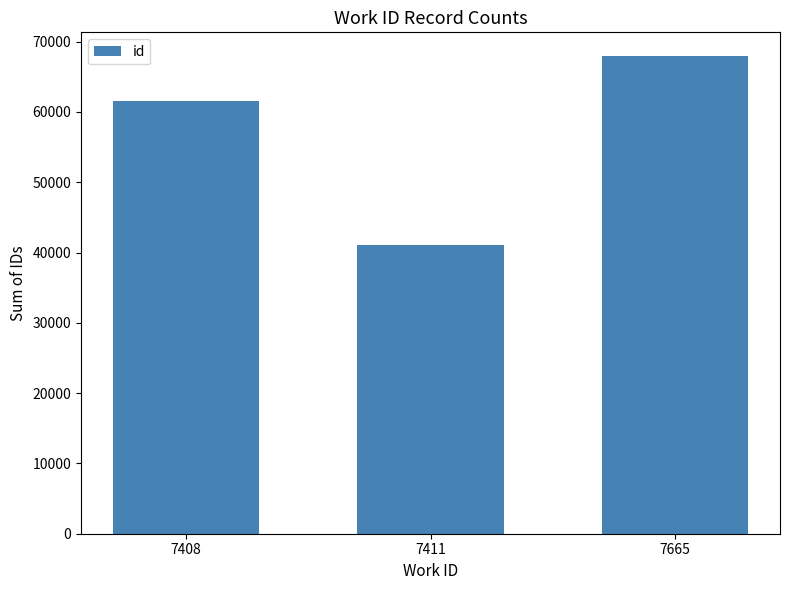

List the labels in order of value, smallest first.

7411, 7408, 7665